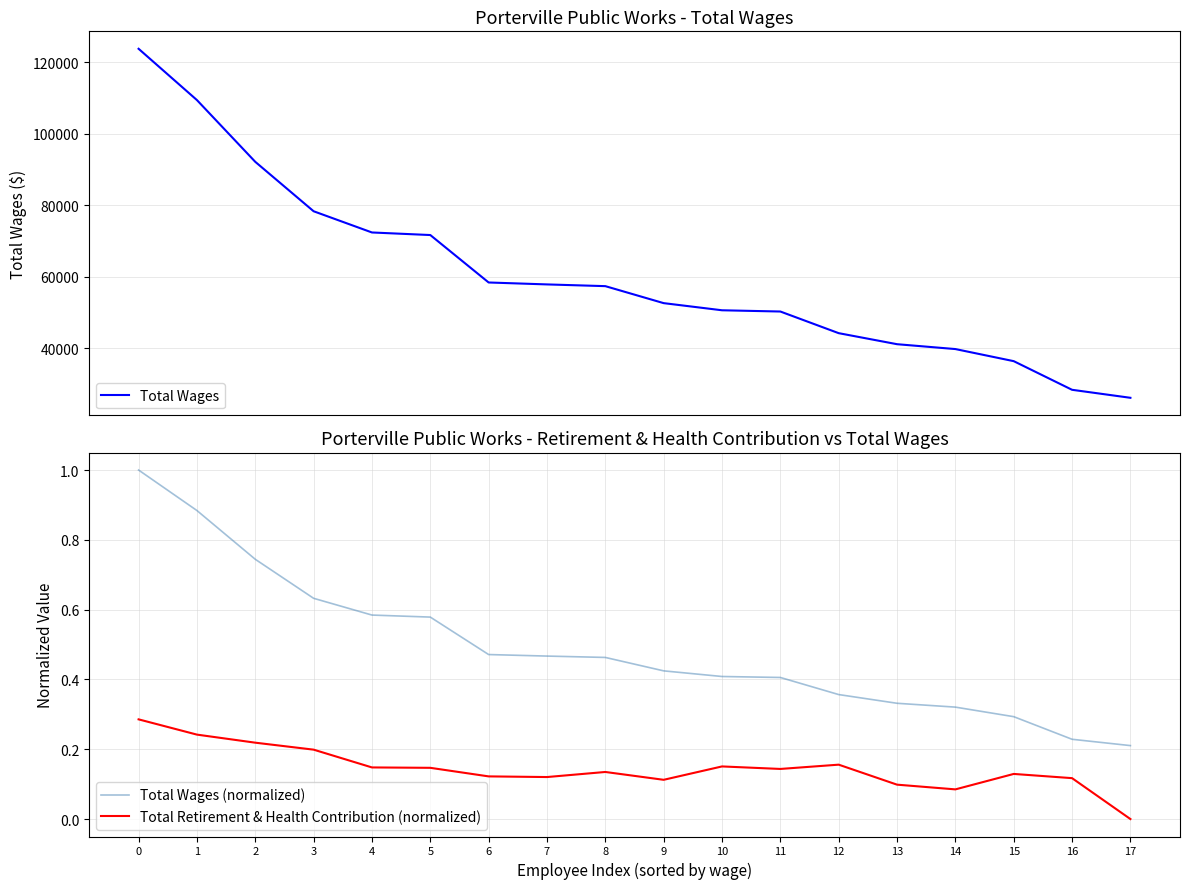

Which series changed the most between 8 and 12?

Total Wages